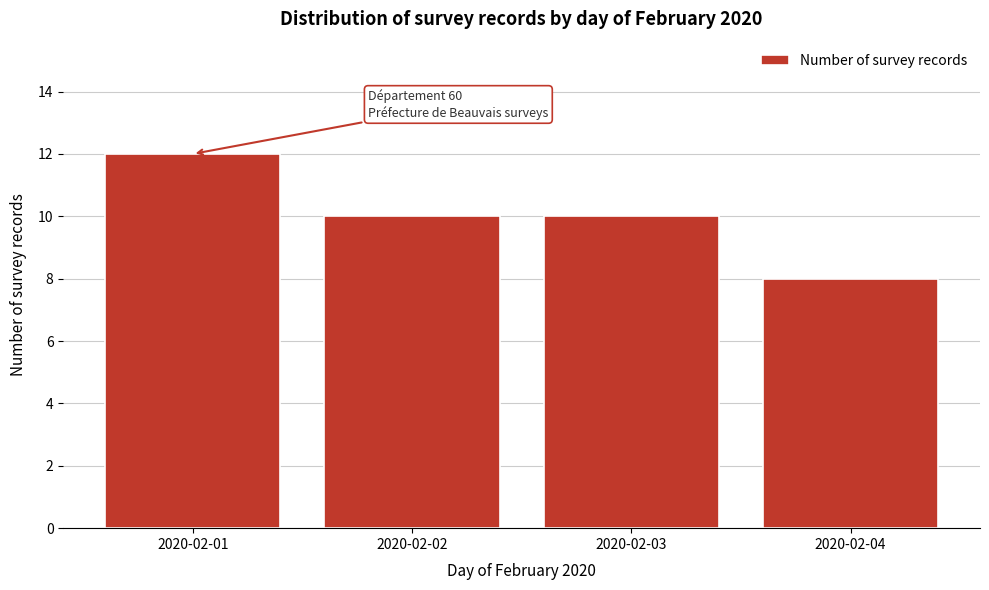

Reading right to left, what are all the values shown in this chart?

8	10	10	12